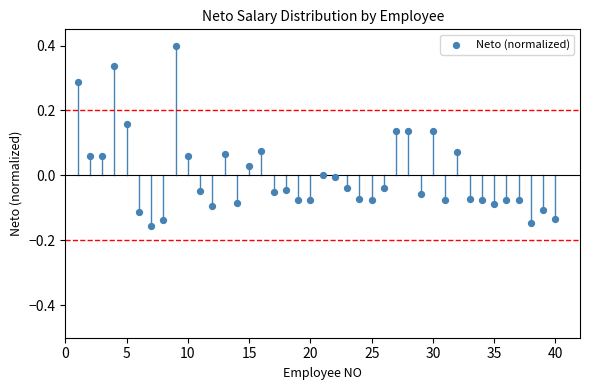

What is the range of Y values (max minus min)?

0.6